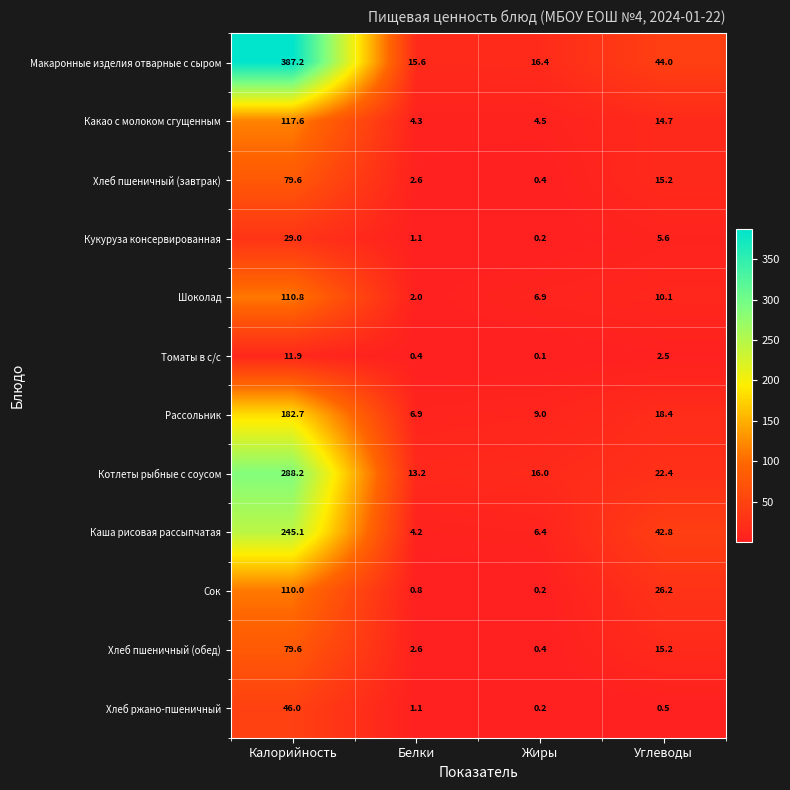

List the labels in order of Хлеб ржано-пшеничный value, largest first.

Калорийность, Белки, Углеводы, Жиры